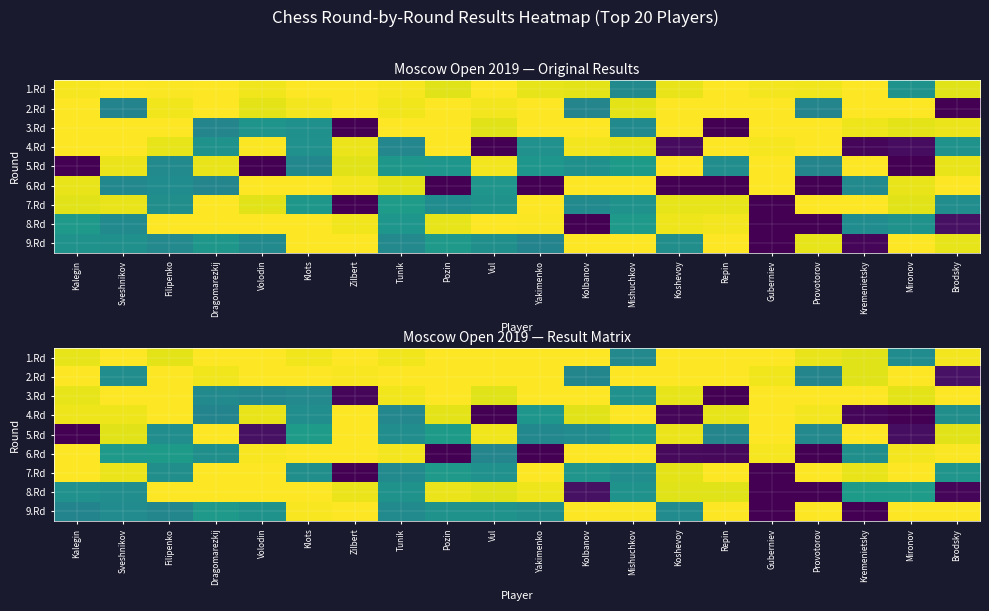

How many categories are shown in the chart?

20